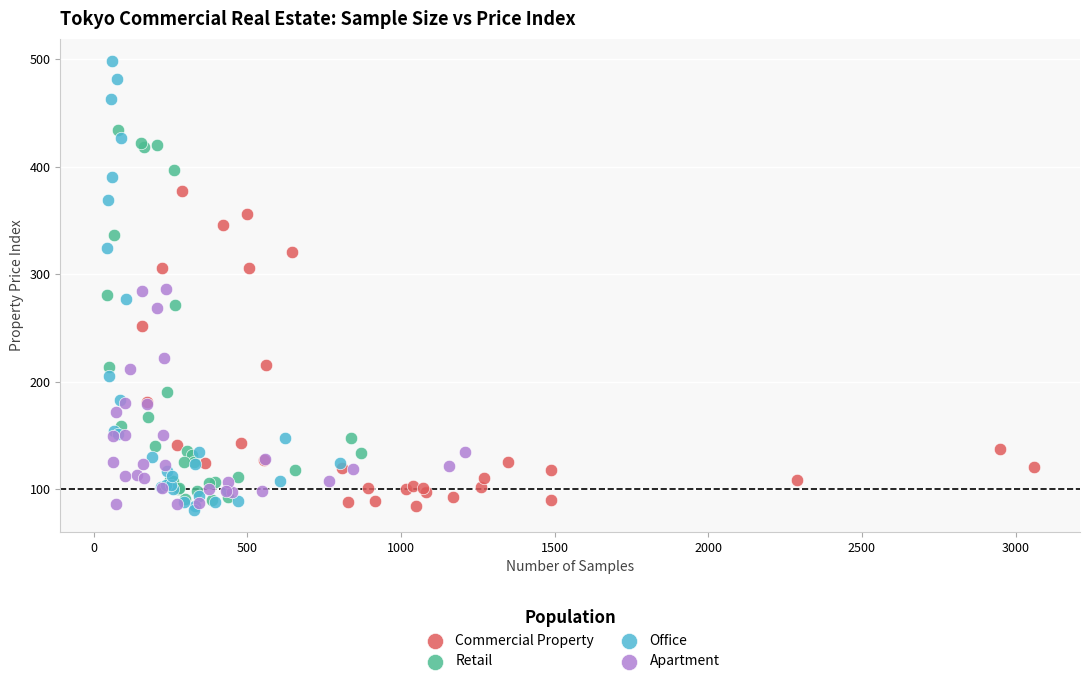

Which series has the largest Y range (max minus min)?

Office